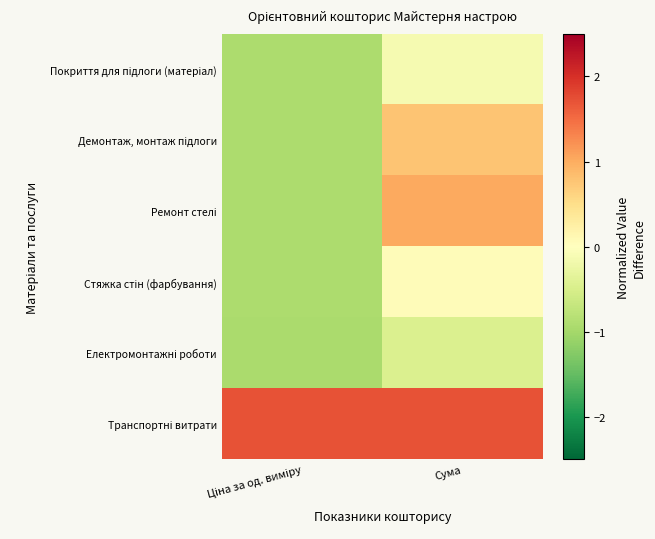

Which category has the lowest value across all series?

Ціна за од. виміру